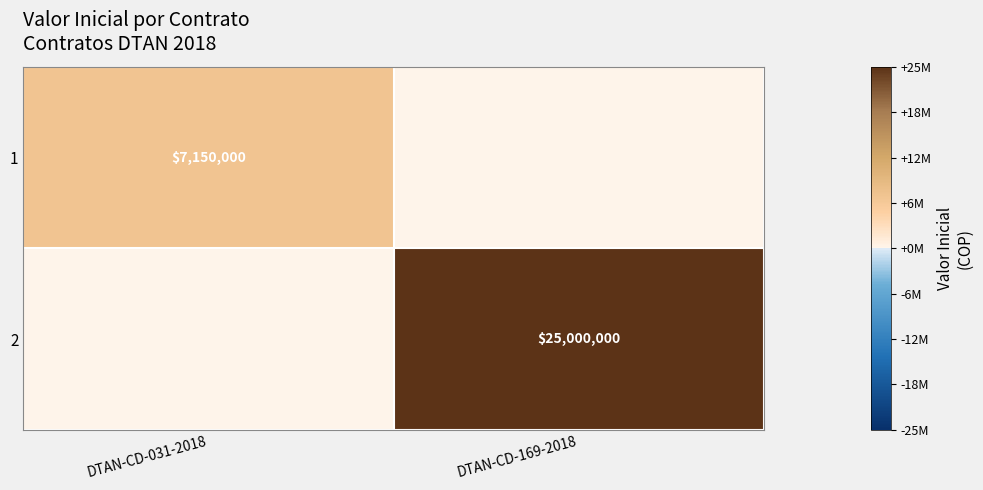

Is it true that 2 equals 25000000 at DTAN-CD-169-2018?

True